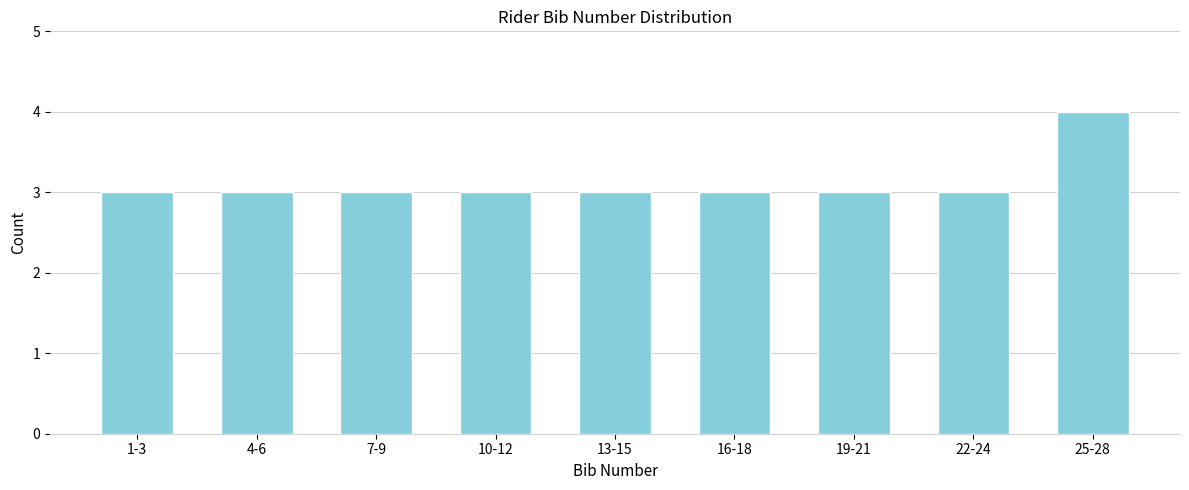

Reading left to right, list all the values displayed in this chart.

3	3	3	3	3	3	3	3	4